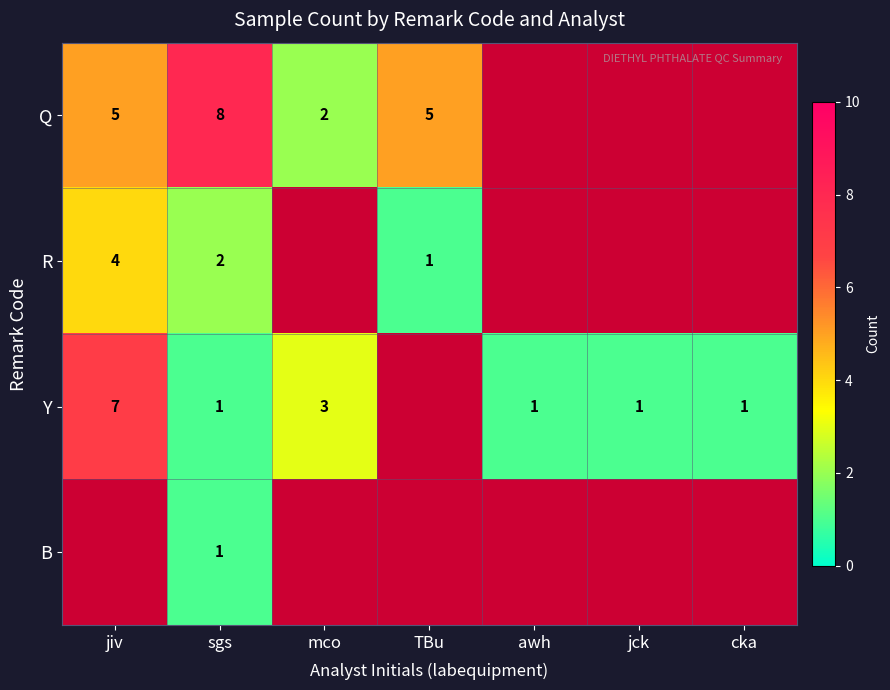

Is it true that R equals 5.6 at jiv?

False